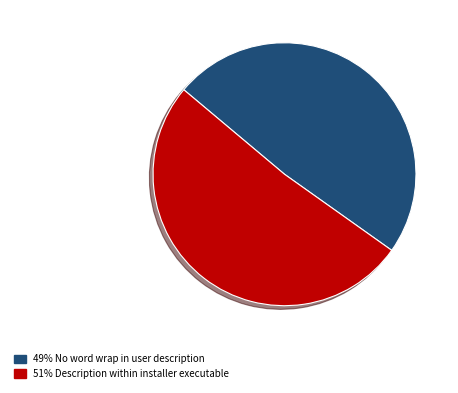

How many segments does this pie chart have?

2